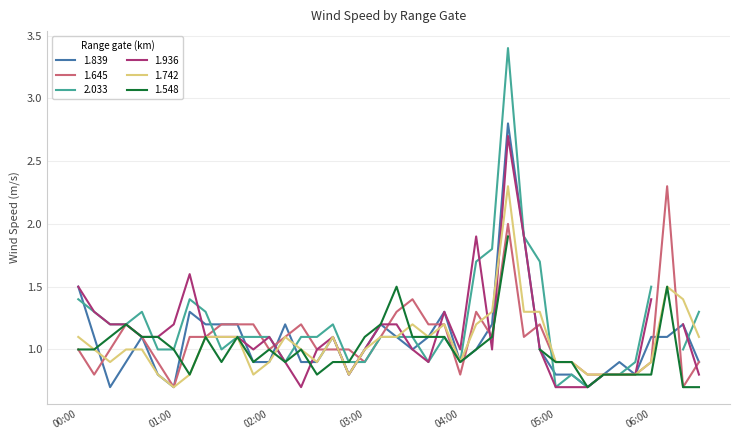

What is the highest value of the 1.839 series?

2.8